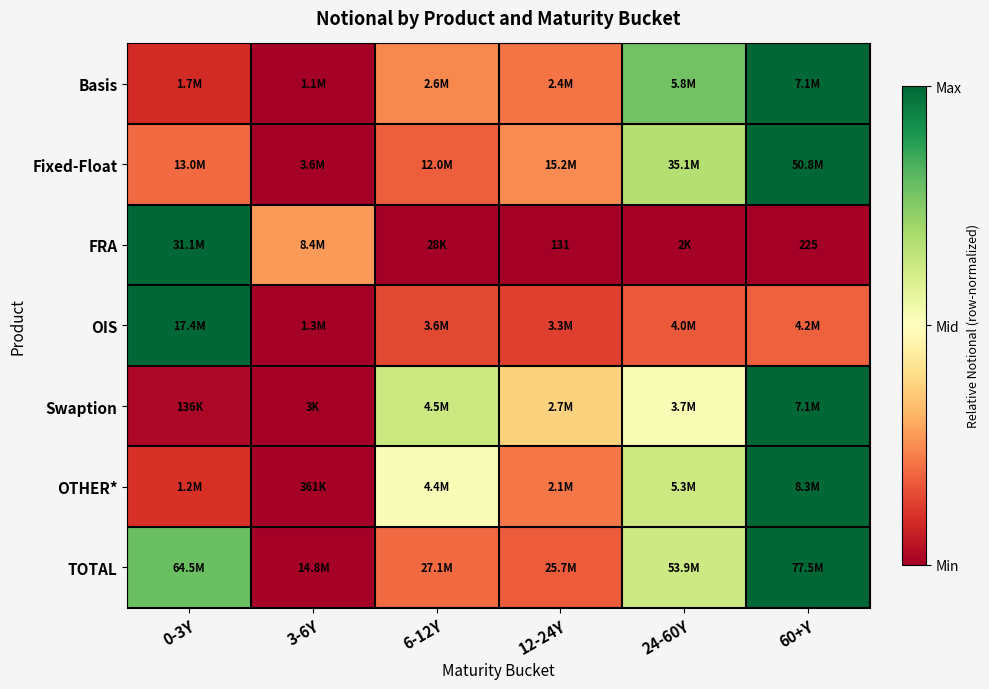

How many data points does each series have?

6